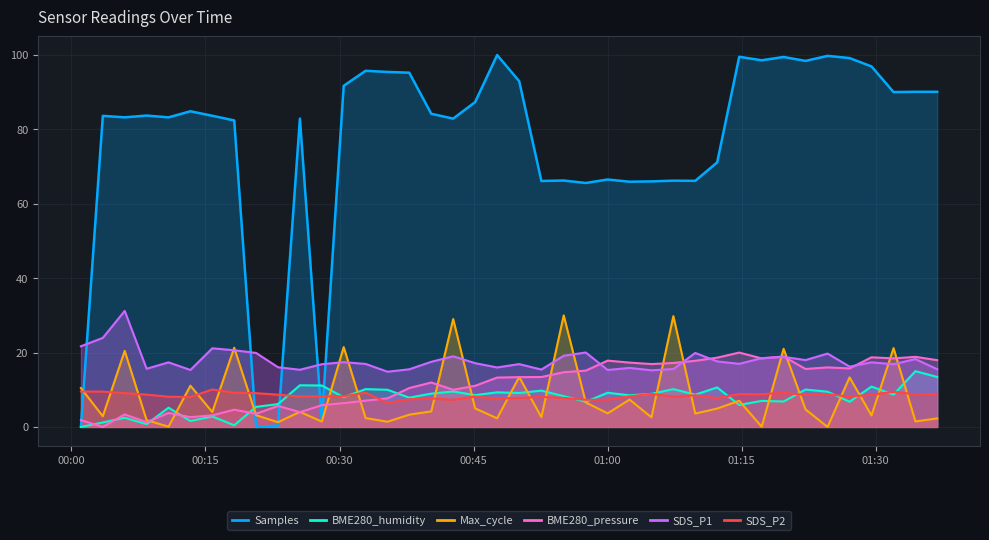

Reading right to left, extract all data points from this chart.

SDS_P1: 15.5	18.2	16.9	17.4	16.2	19.7	18.0	18.9	18.5	17.0	17.6	19.9	15.6	15.2	15.9	15.3	20.0	19.1	15.4	16.9	16.0	17.1	19.0	17.5	15.5	14.8	16.9	17.4	16.9	15.4	16.1	19.9	20.6	21.1	15.3	17.4	15.7	31.2	23.9	21.7
SDS_P2: 8.9	8.8	9.4	8.7	8.1	8.8	8.6	9.2	8.8	8.8	7.8	8.5	8.1	8.9	8.2	7.3	7.3	7.8	8.1	7.8	7.6	8.2	7.3	7.7	7.5	6.5	9.2	8.2	8.2	8.2	8.7	9.1	9.2	10.1	8.1	8.1	8.7	9.1	9.5	9.5
BME280_humidity: 13.4	15.0	8.7	10.9	6.8	9.5	10.1	6.8	7.0	5.9	10.6	8.7	10.2	8.9	8.5	9.2	6.8	8.3	9.8	9.1	9.3	8.6	9.5	9.0	7.9	10.0	10.2	8.0	11.1	11.2	6.1	5.4	0.5	2.8	1.6	5.2	0.7	2.5	1.2	0.0
BME280_pressure: 18.0	18.9	18.4	18.7	15.7	16.0	15.6	19.0	18.4	20.0	18.6	17.8	17.2	16.9	17.3	17.8	15.1	14.7	13.4	13.4	13.3	11.1	10.0	12.0	10.5	7.7	7.1	6.4	5.9	4.0	5.7	3.5	4.6	3.1	2.6	3.8	1.3	3.4	0.0	1.8
Max_cycle: 2.3	1.5	21.2	3.1	13.3	0.0	4.7	21.0	0.1	7.0	4.9	3.6	29.8	2.6	7.4	3.7	6.6	30.0	2.6	13.5	2.3	5.0	29.0	4.2	3.3	1.4	2.4	21.5	1.4	4.1	1.3	3.2	21.3	4.0	11.1	0.1	1.8	20.5	2.9	10.5
Samples: 90.1	90.1	90.0	96.9	99.2	99.8	98.4	99.5	98.6	99.5	71.1	66.2	66.2	66.0	65.9	66.5	65.6	66.3	66.1	93.0	100.0	87.3	82.9	84.2	95.3	95.5	95.8	91.7	1.7	82.9	0.4	0.0	82.4	83.7	84.9	83.2	83.7	83.2	83.6	0.0